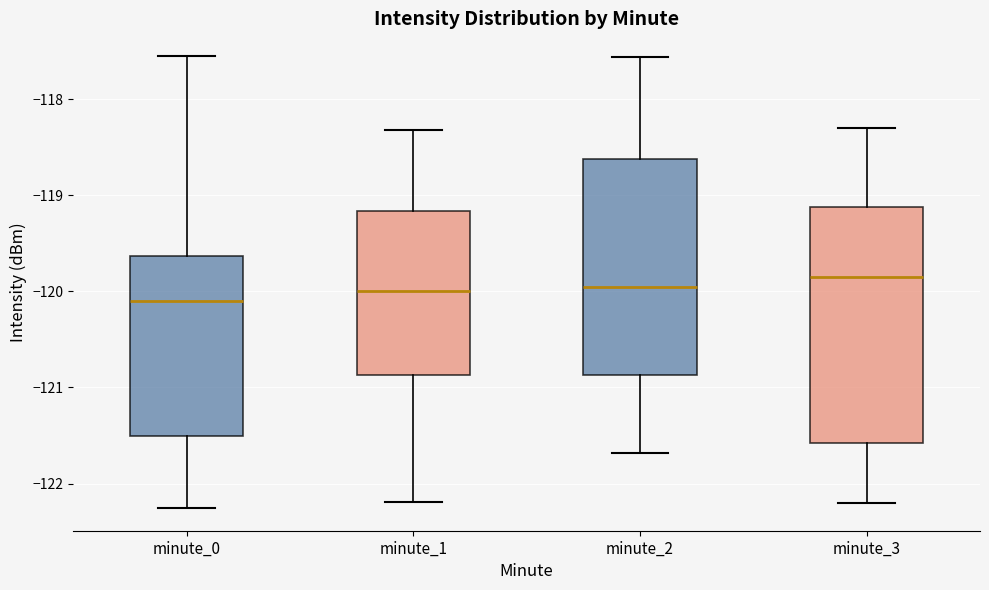

Comparing the boxes themselves (not the whiskers), which one is the tallest?

minute_3